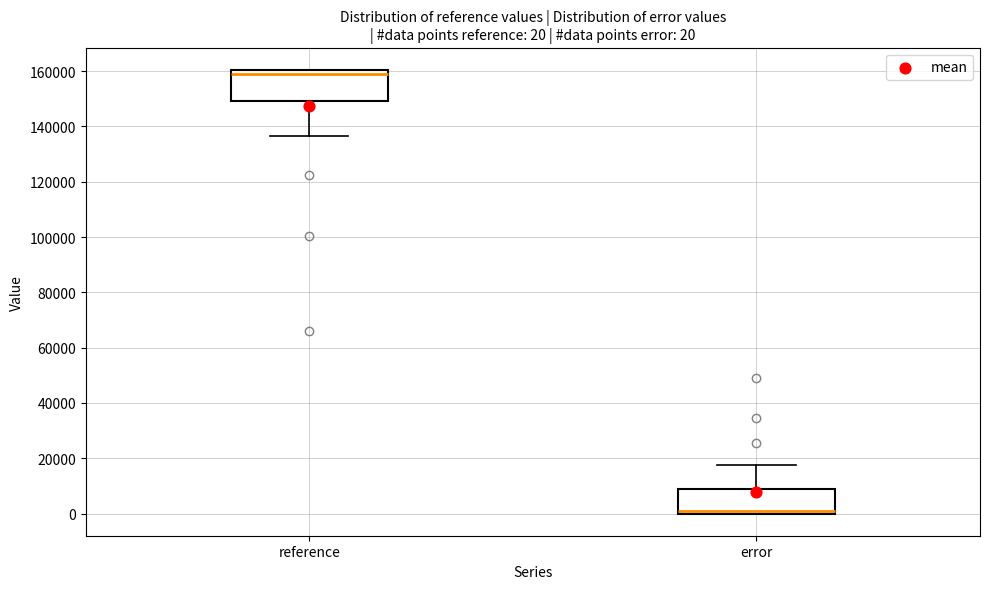

Which box is the tallest, from its lower edge to its upper edge?

reference